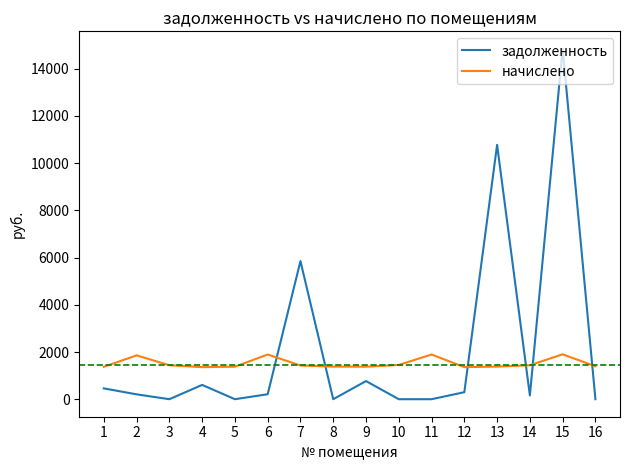

What is the difference between the maximum and minimum values in the задолженность series?

14845.1